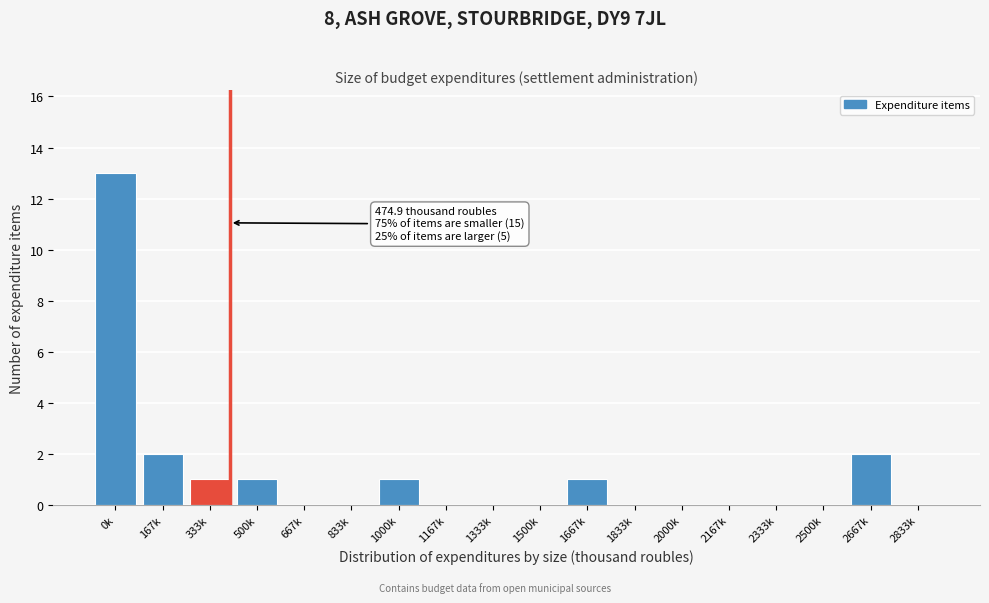

Reading right to left, transcribe all the data shown in this chart.

2833k=0	2667k=2	2500k=0	2333k=0	2167k=0	2000k=0	1833k=0	1667k=1	1500k=0	1333k=0	1167k=0	1000k=1	833k=0	667k=0	500k=1	333k=1	167k=2	0k=13